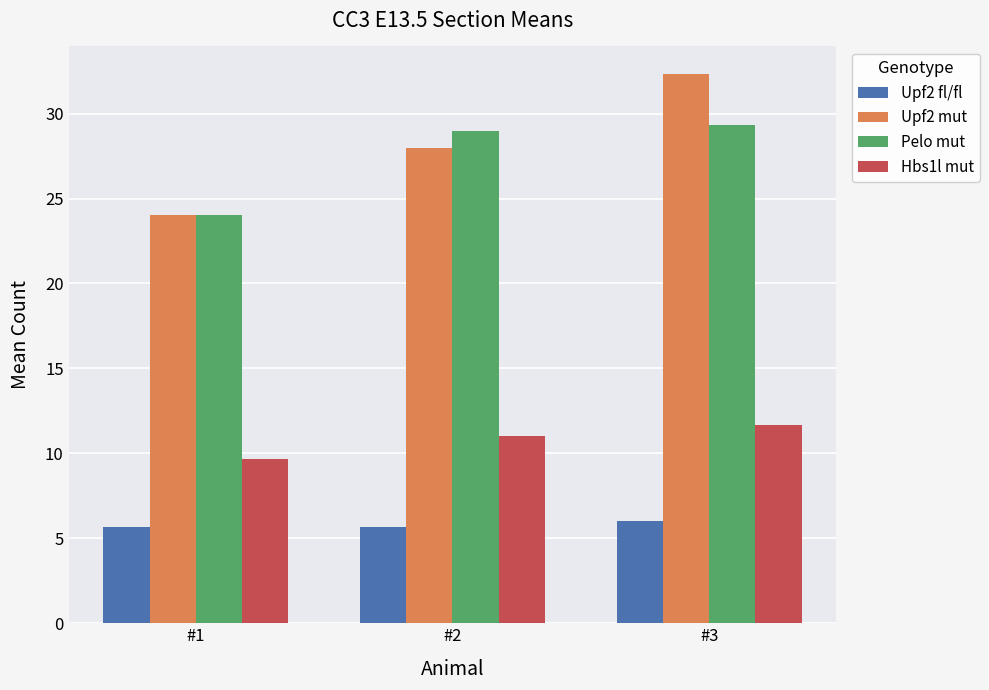

What is the maximum value for Hbs1l mut?

11.7